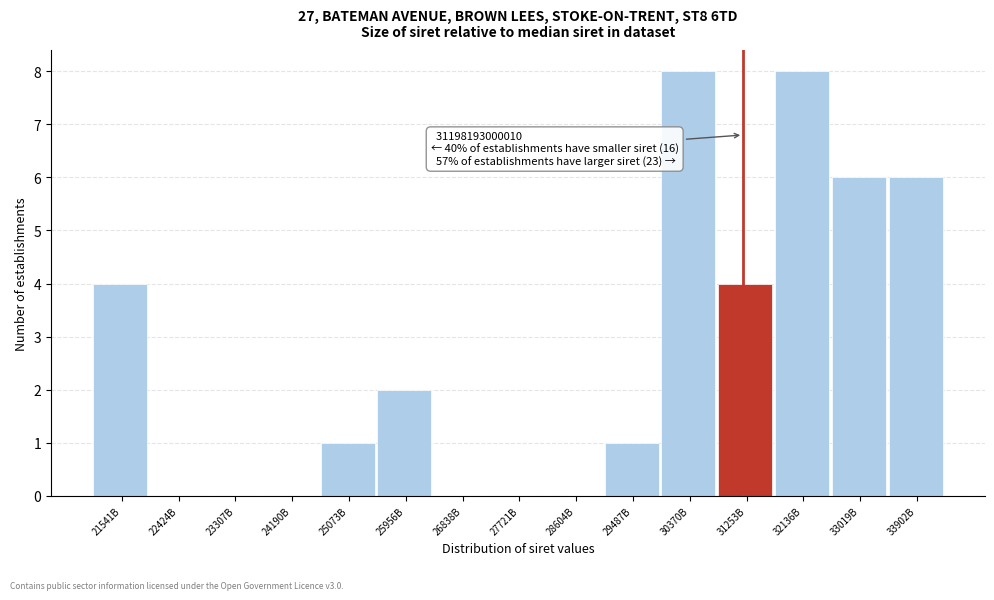

Reading left to right, extract all data points from this chart.

21541B=4	22424B=0	23307B=0	24190B=0	25073B=1	25956B=2	26838B=0	27721B=0	28604B=0	29487B=1	30370B=8	31253B=4	32136B=8	33019B=6	33902B=6